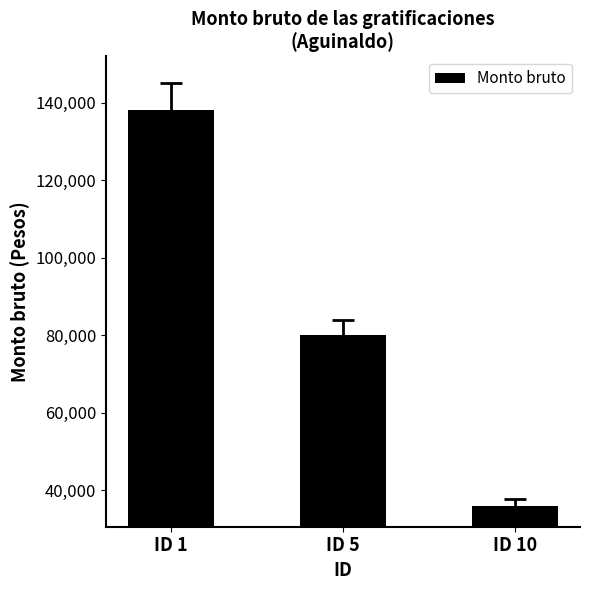

Is it true that the value at ID 5 is 111798.9?

False